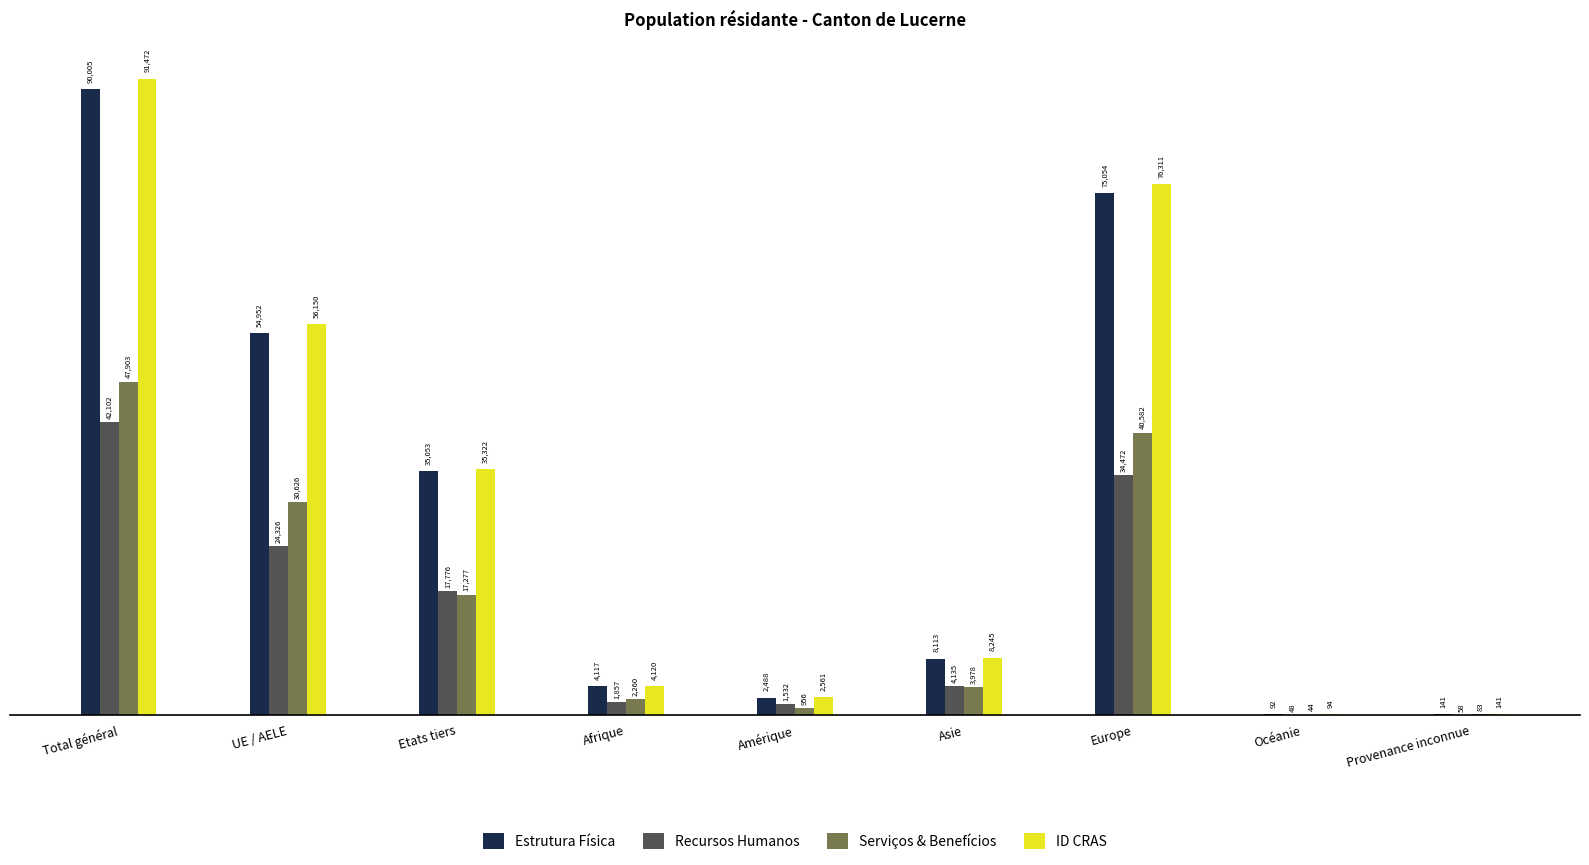

Which series has the widest spread of values?

ID CRAS